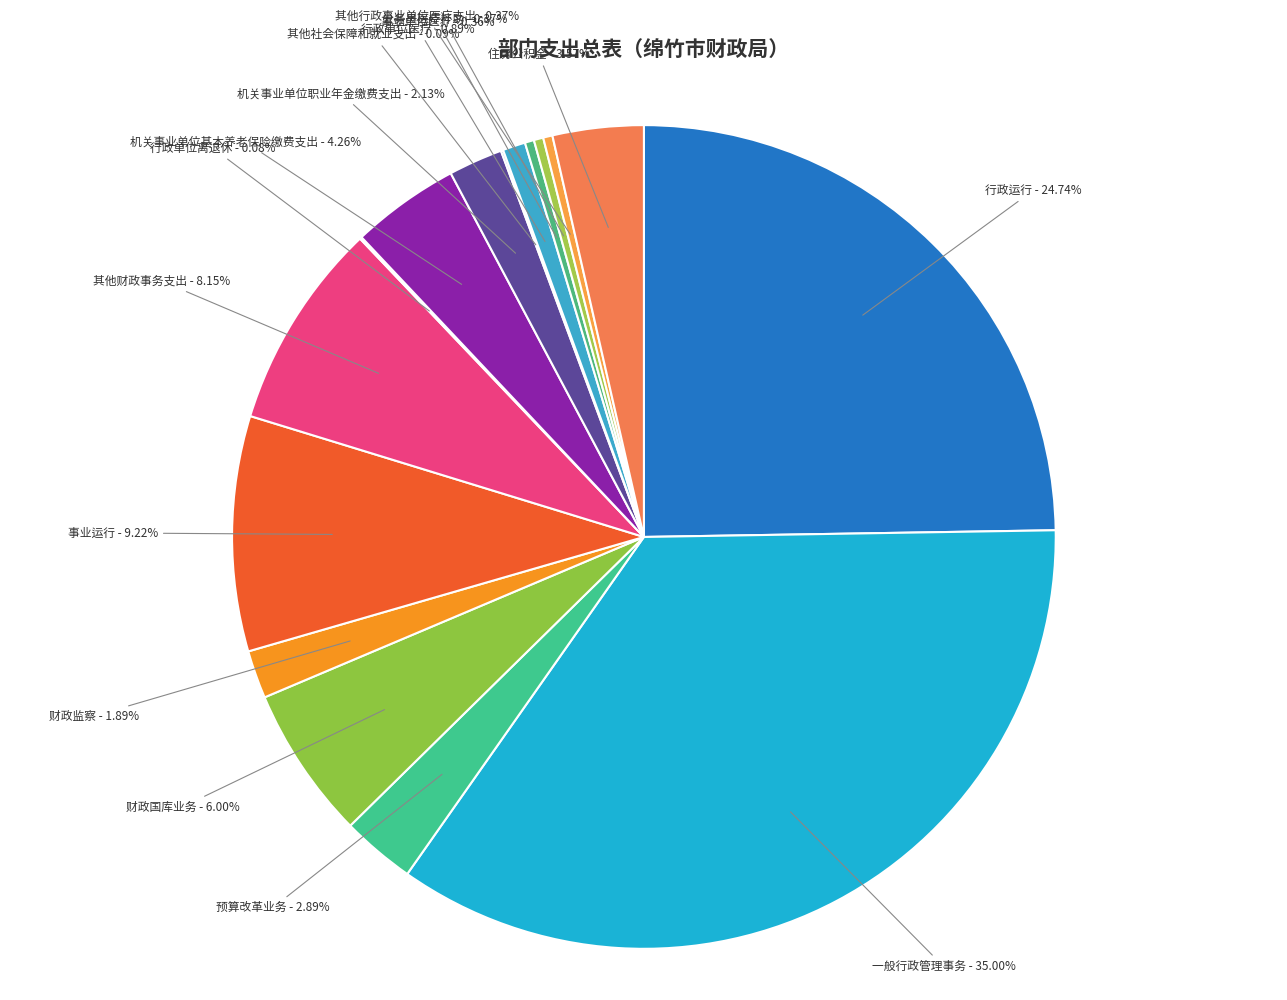

Which slice is the largest?

一般行政管理事务